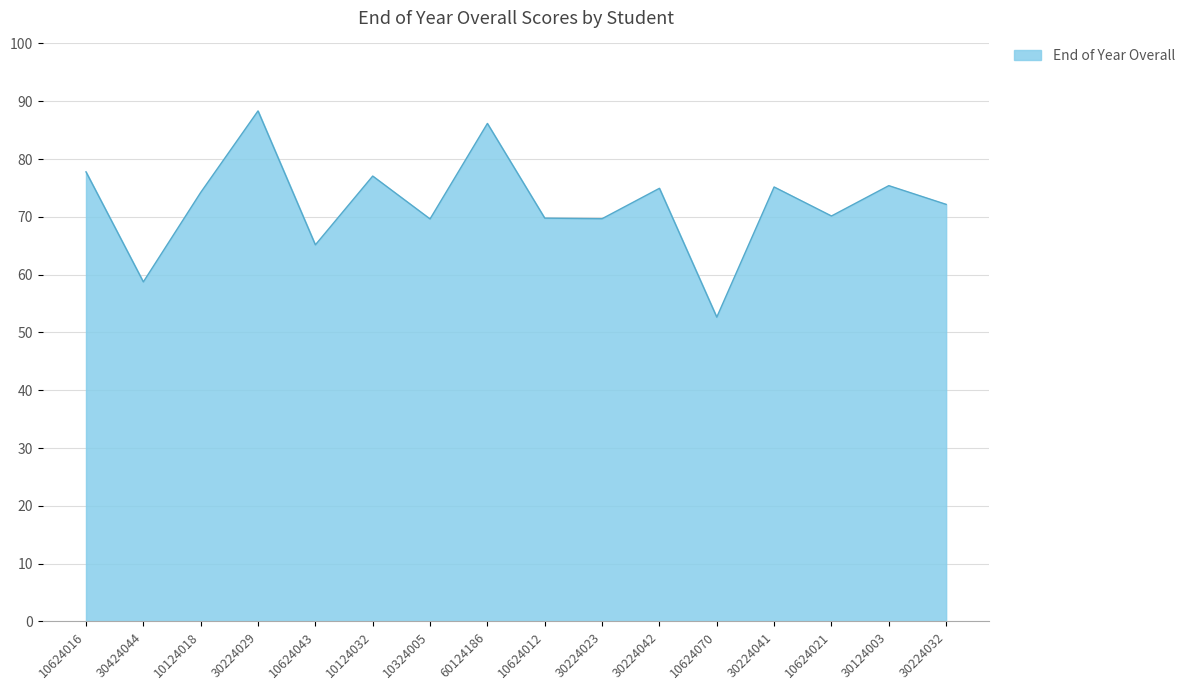

Does the chart have visible grid lines?

Yes